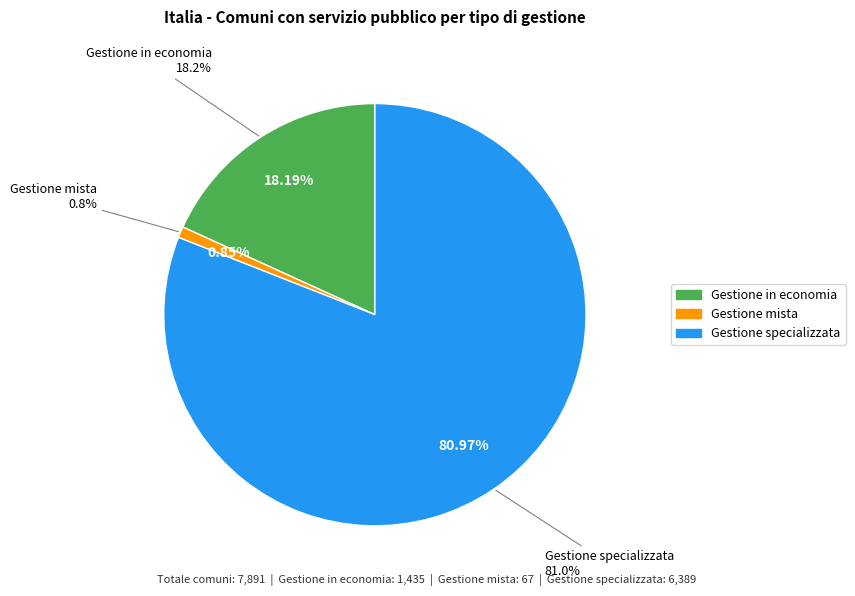

Rank the categories by value from highest to lowest.

Gestione specializzata, Gestione in economia, Gestione mista